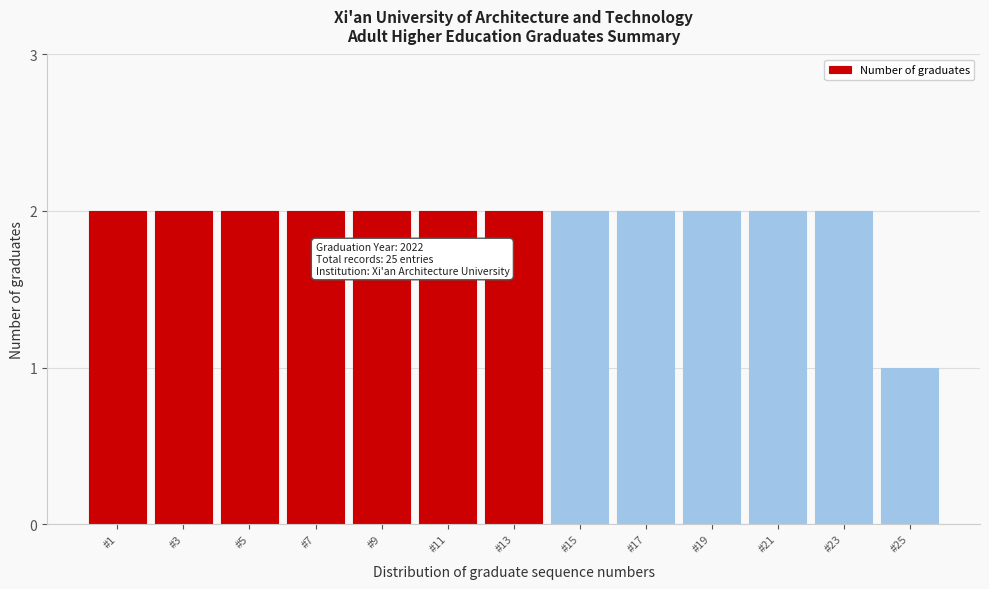

Reading right to left, what are all the values shown in this chart?

1	2	2	2	2	2	2	2	2	2	2	2	2